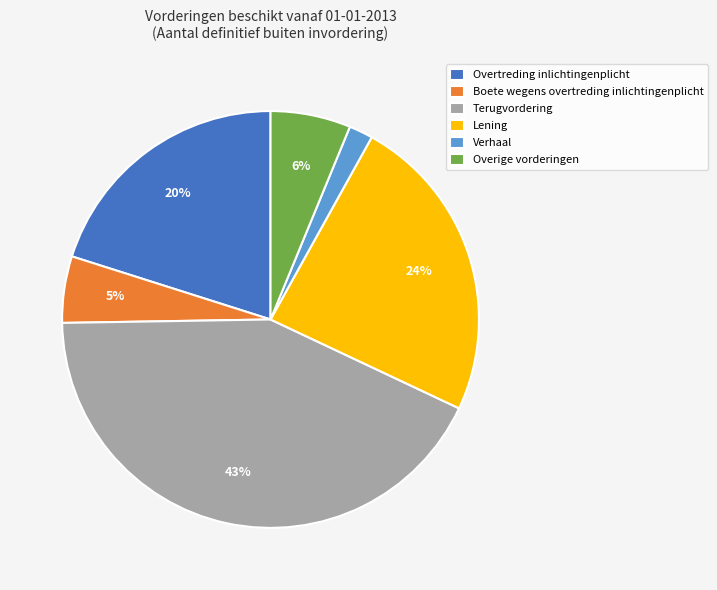

What is the ratio of the value at Boete wegens overtreding inlichtingenplicht to the value at Overige vorderingen?

0.8